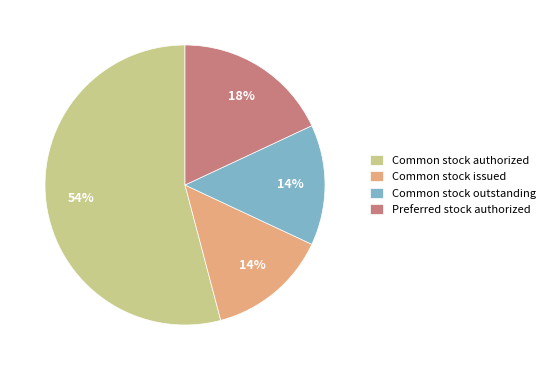

The Common stock outstanding slice represents 14% of the pie. True or false?

True